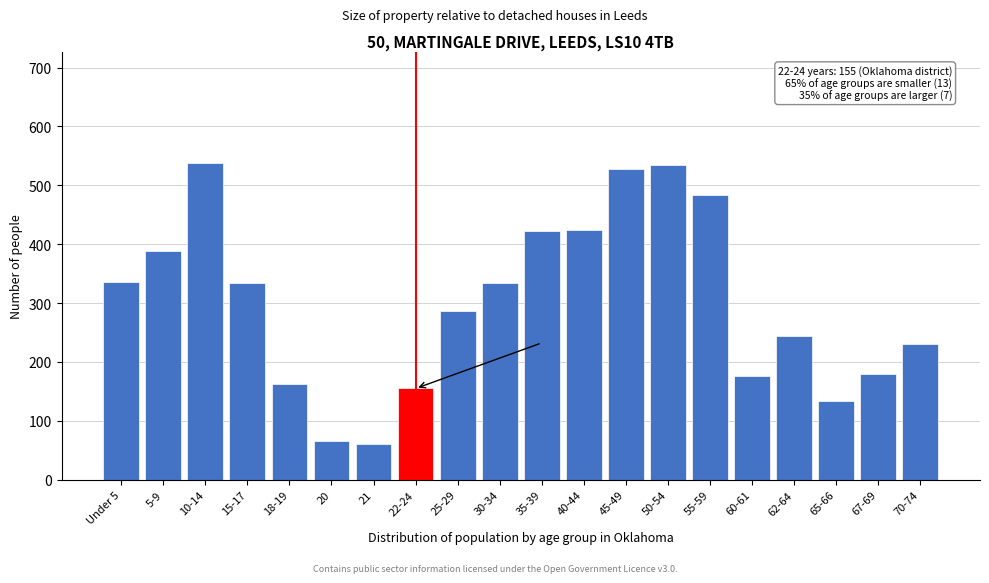

What is the smallest value displayed?

61